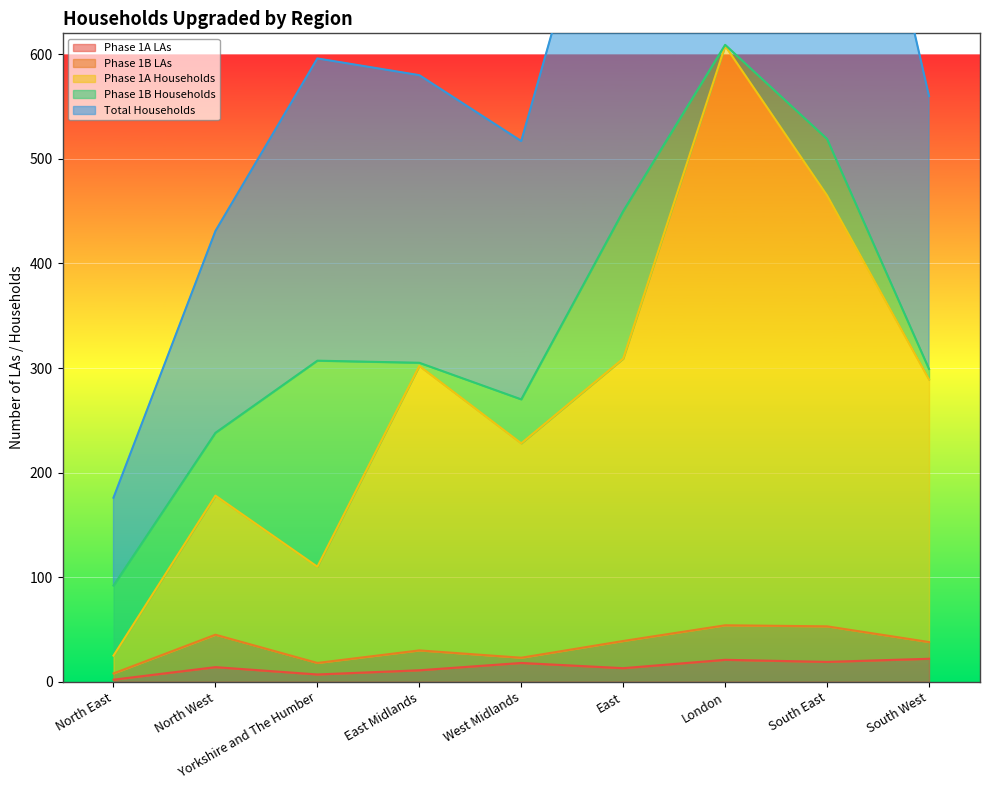

The value of Phase 1A Households at London is 608. True or false?

True